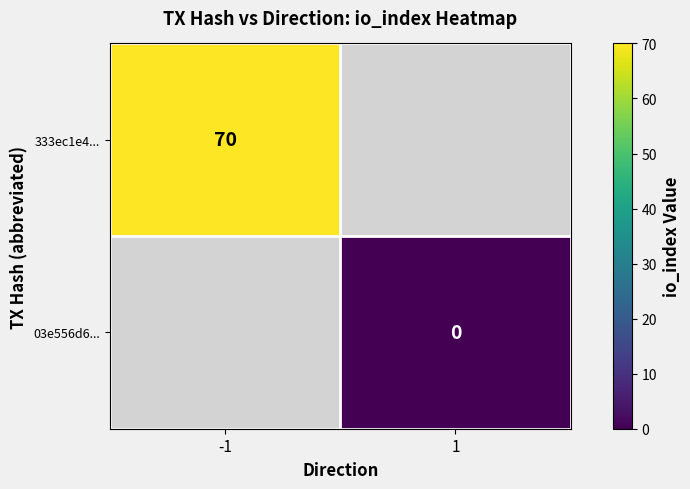

At how many categories does at least one series exceed 44?

1